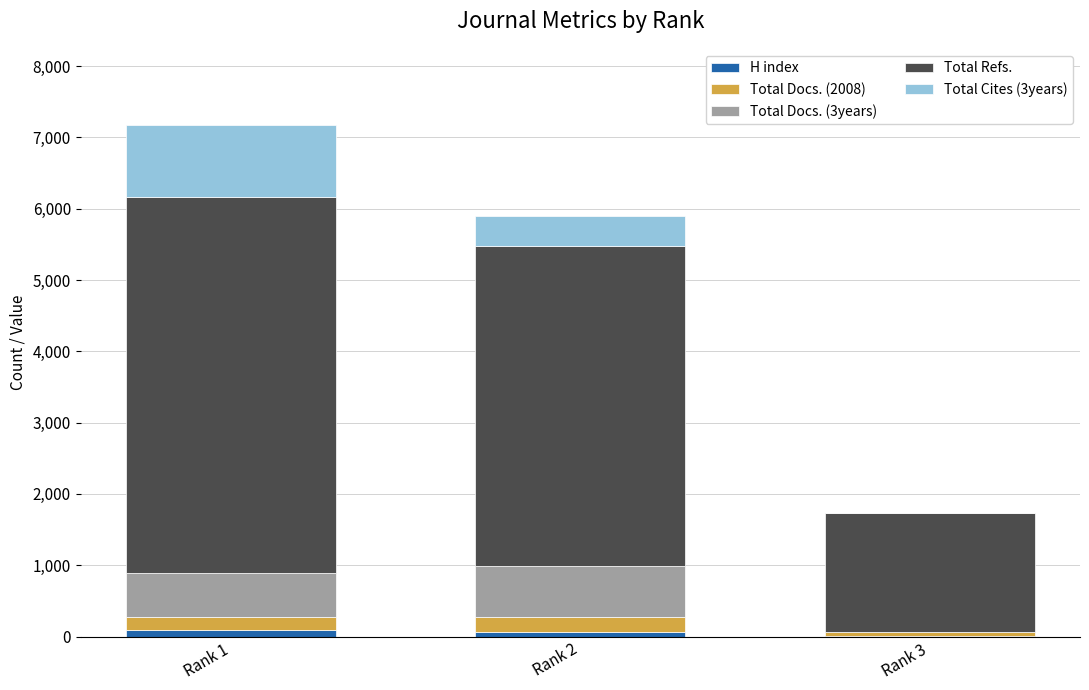

Reading right to left, what are the values for H index?

Rank 3=6	Rank 2=58	Rank 1=98